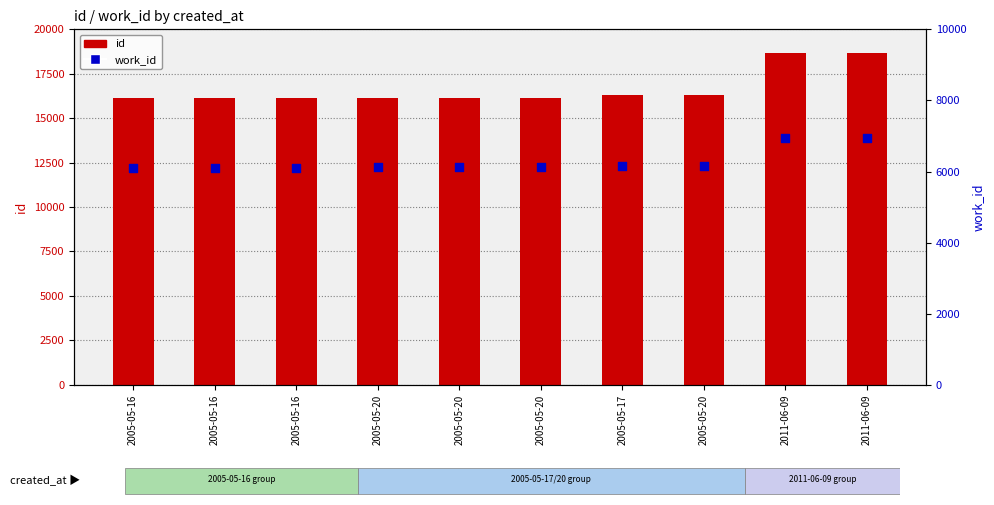

At how many categories does at least one series exceed 9540?

10